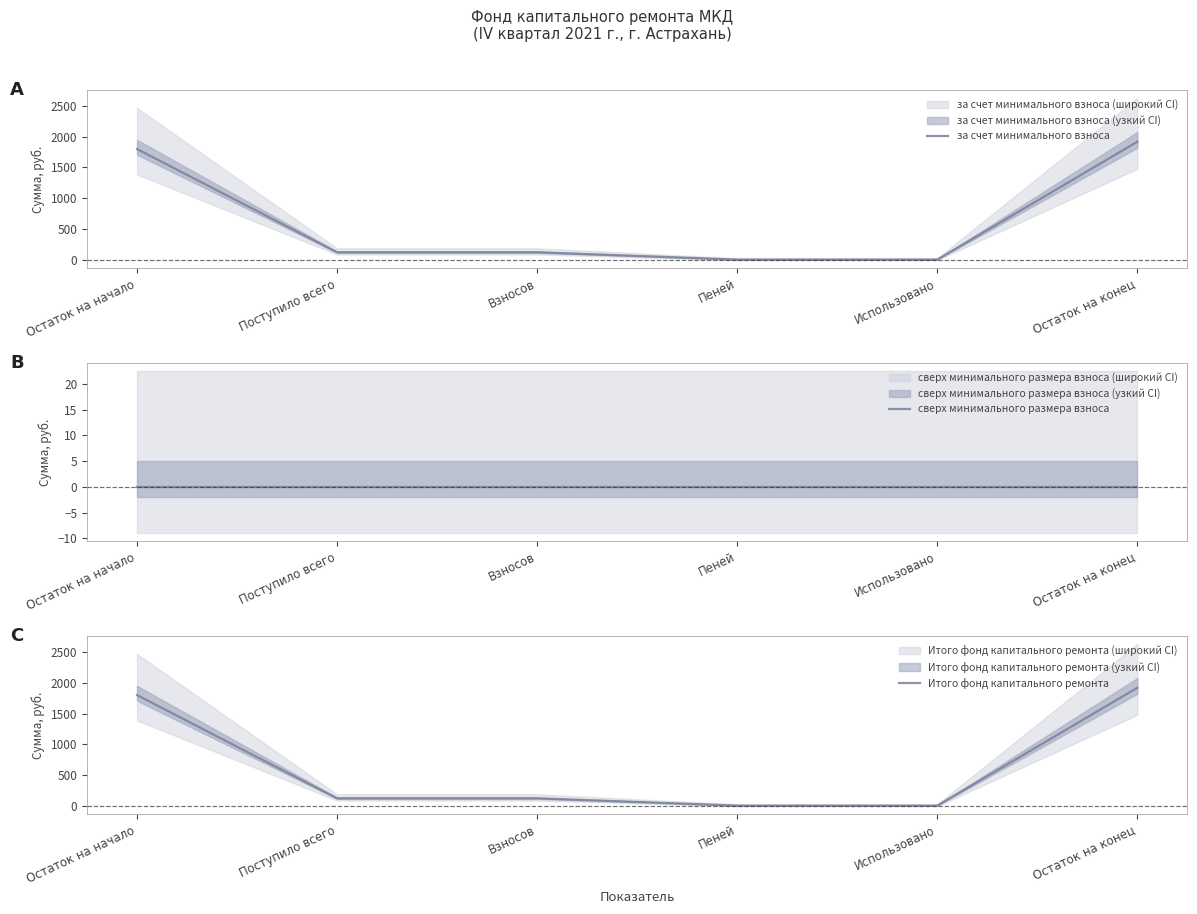

Reading right to left, list all the values displayed in this chart.

за счет минимального взноса: 1918.8	0.0	0.0	118.6	118.6	1800.2
сверх минимального размера взноса: 0.0	0.0	0.0	0.0	0.0	0.0
Итого фонд капитального ремонта: 1918.8	0.0	0.0	118.6	118.6	1800.2